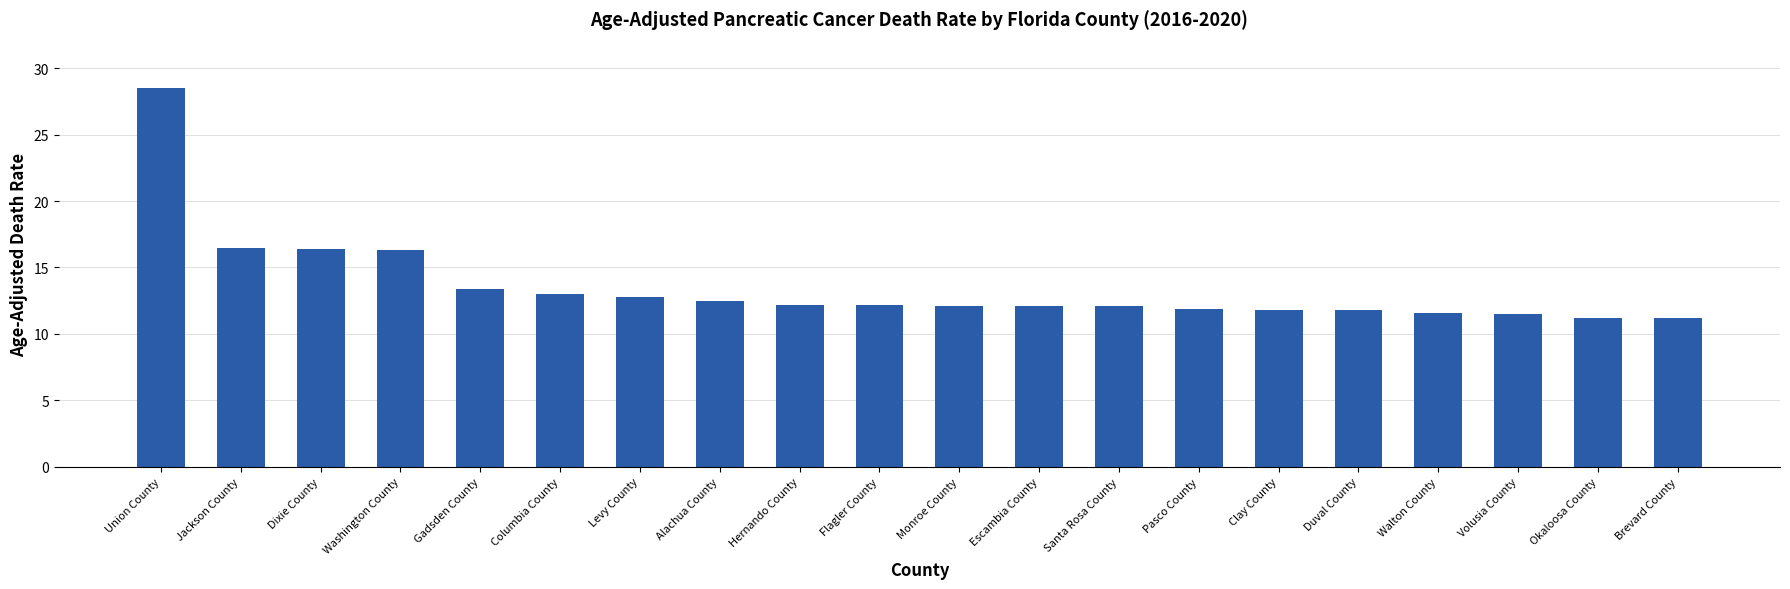

What is the change in value from Union County to Clay County?

-16.7